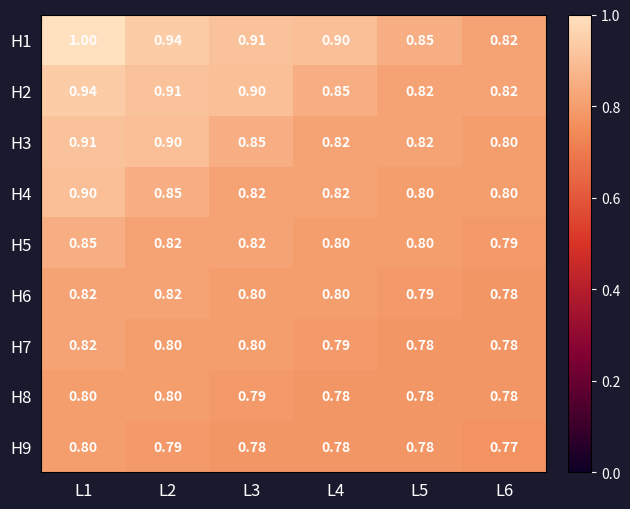

What is the smallest value displayed?

0.8